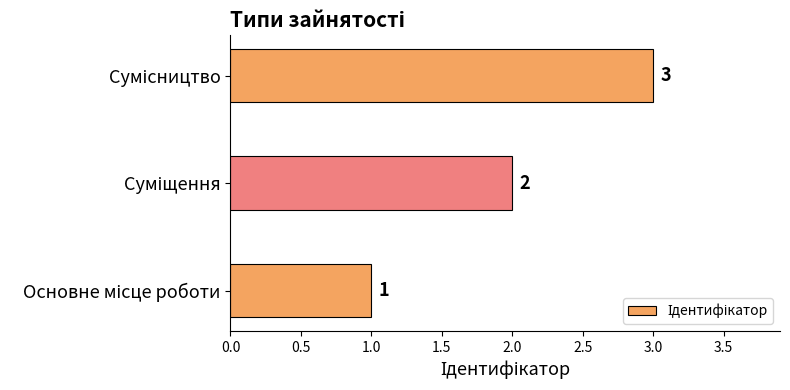

What is the difference between the maximum and second lowest values?

1